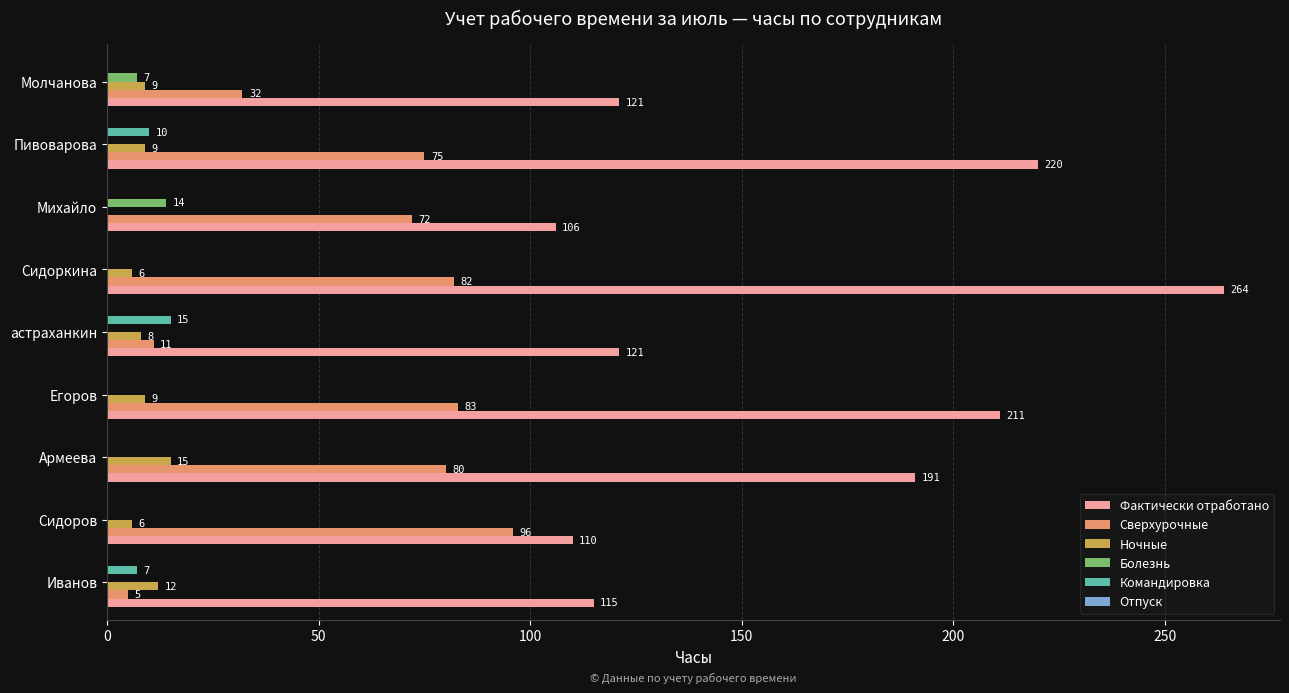

Which series has the largest total across all categories?

Фактически отработано